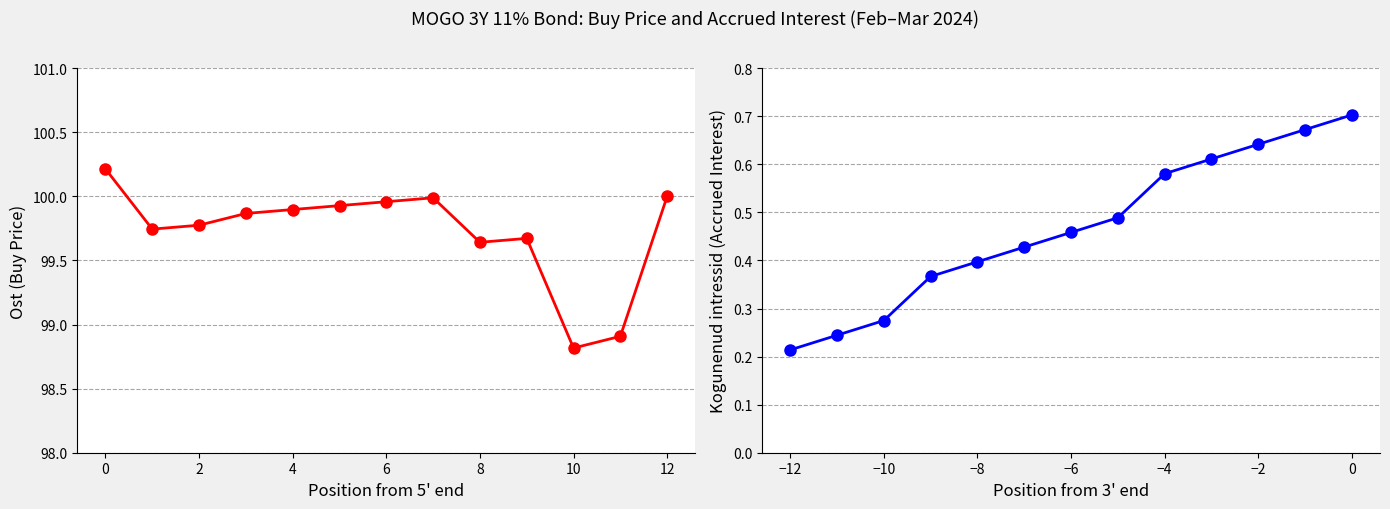

What is the label of the 13th point from the left?

12